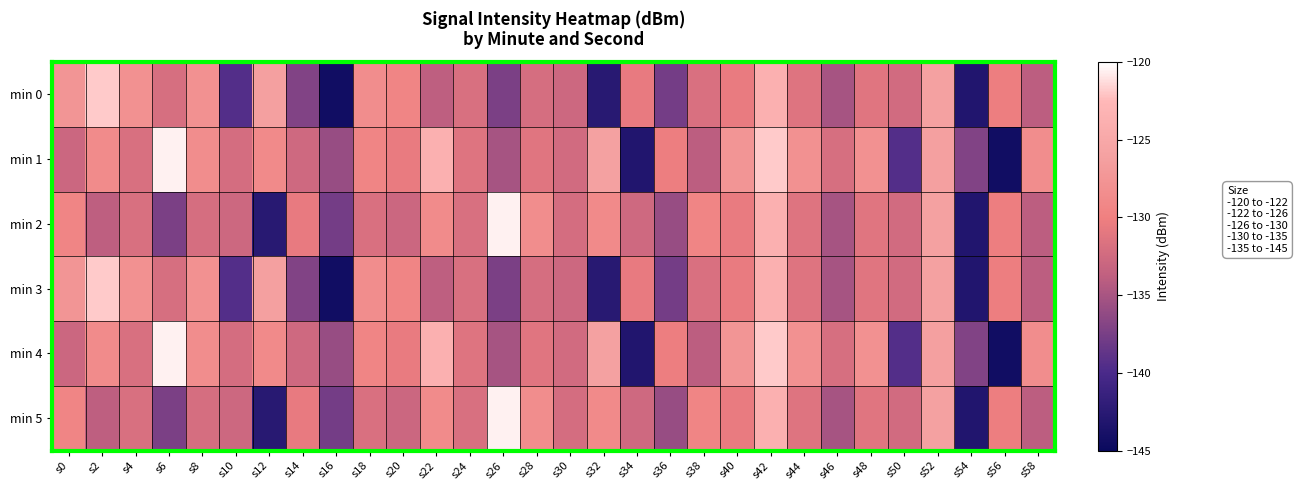

At which category is the sum across all series the highest?

s42